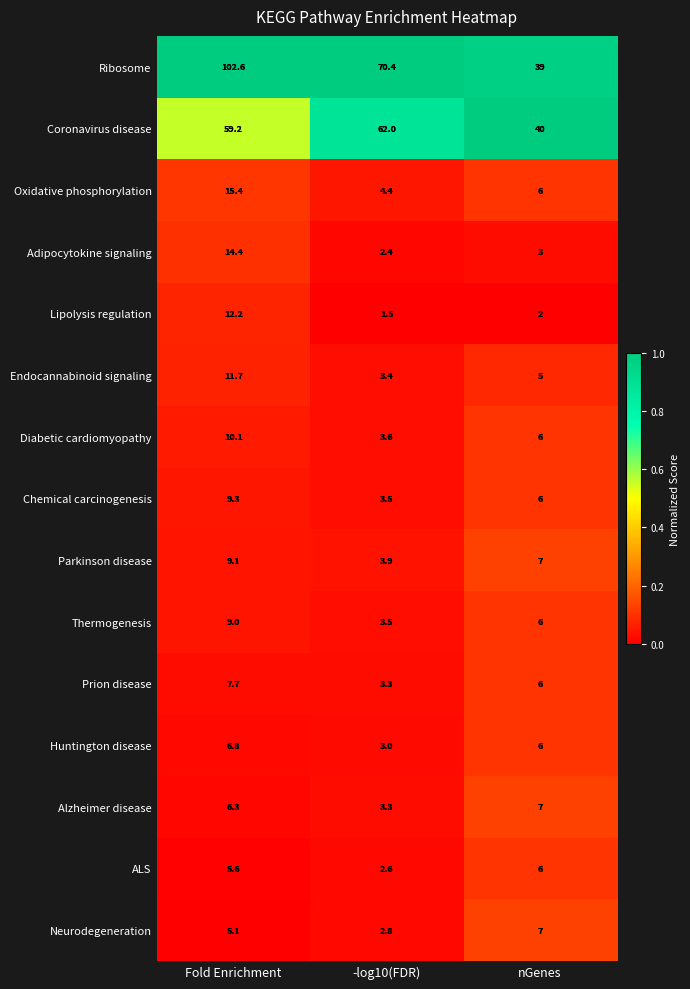

True or false: Diabetic cardiomyopathy has a value of 2.3 at -log10(FDR).

False